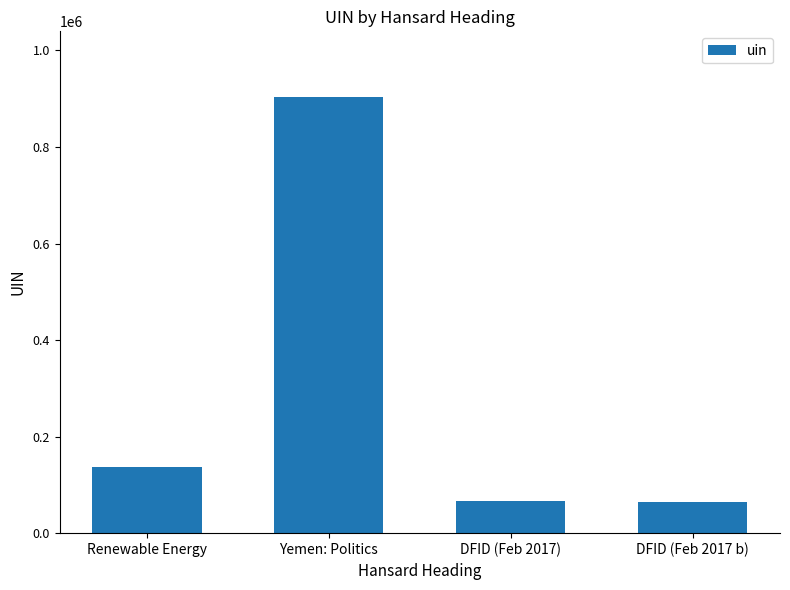

What is the label of the 1st bar from the right?

DFID (Feb 2017 b)